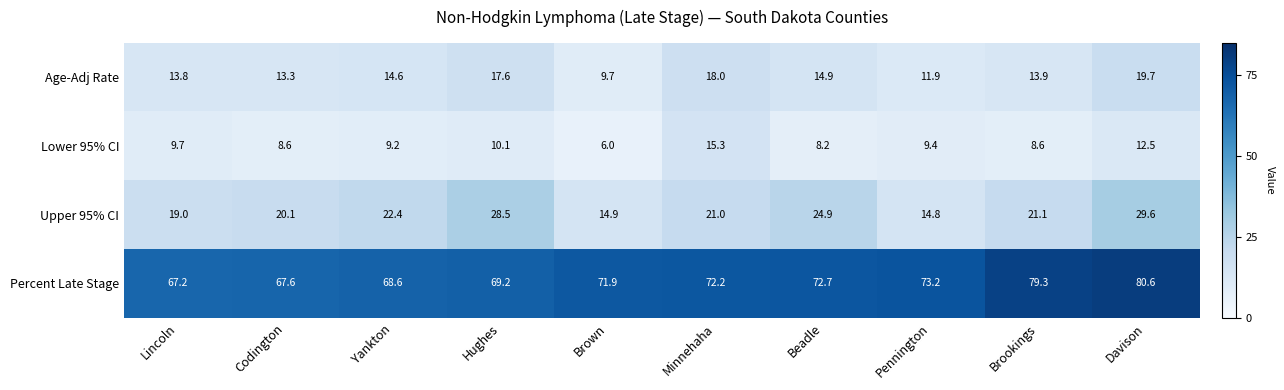

At which category is the sum across all series the highest?

Davison